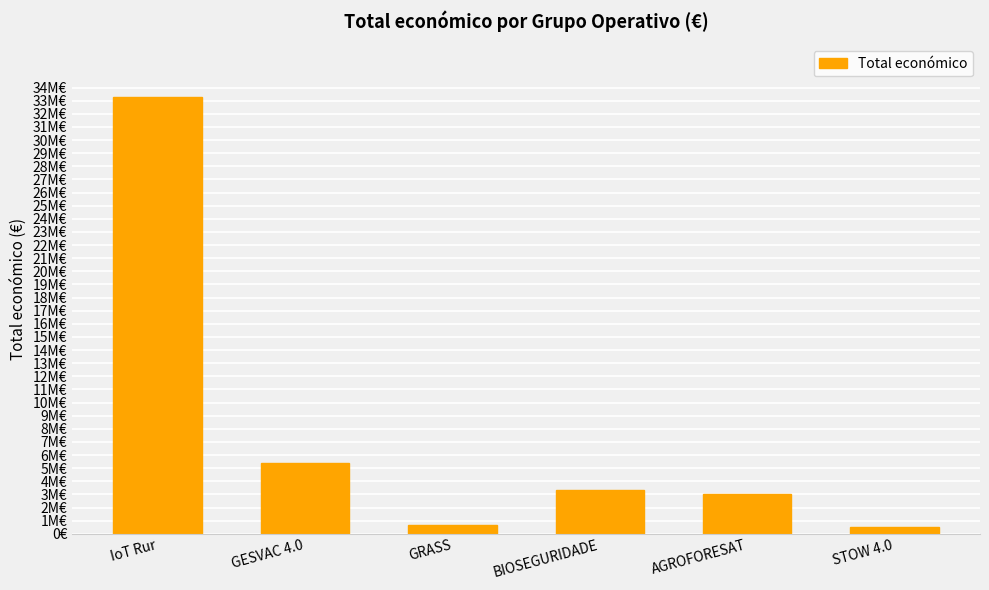

Reading left to right, transcribe all the data shown in this chart.

33298810	5390598	641336	3342252	3051573	494256